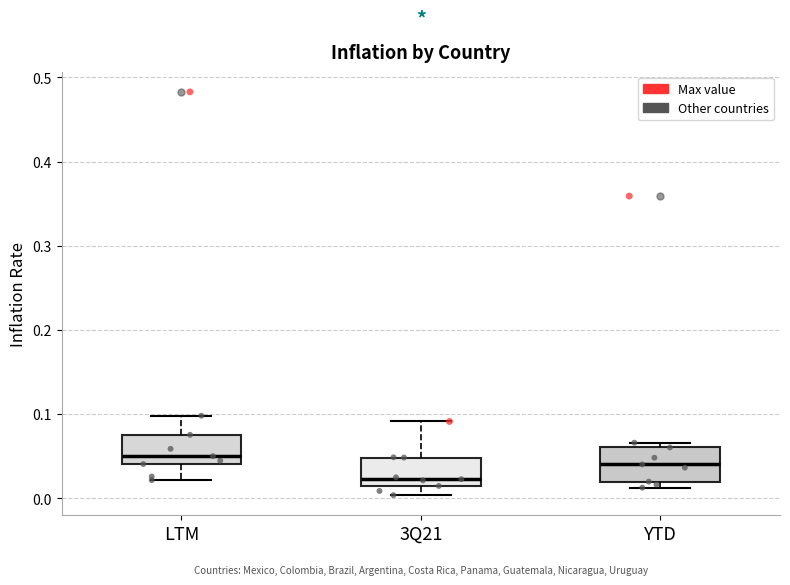

Reading left to right, transcribe this box plot: for each box, give where its median line is, the range the box spans, and where its two whiskers end, as read against the y-axis. The values are not printed on the chart, so give them approximately, as read against the axis.

LTM: median 0.05, box 0.04 to 0.08, whiskers 0.02 to 0.10
3Q21: median 0.02, box 0.01 to 0.05, whiskers 0.00 to 0.09
YTD: median 0.04, box 0.02 to 0.06, whiskers 0.01 to 0.07